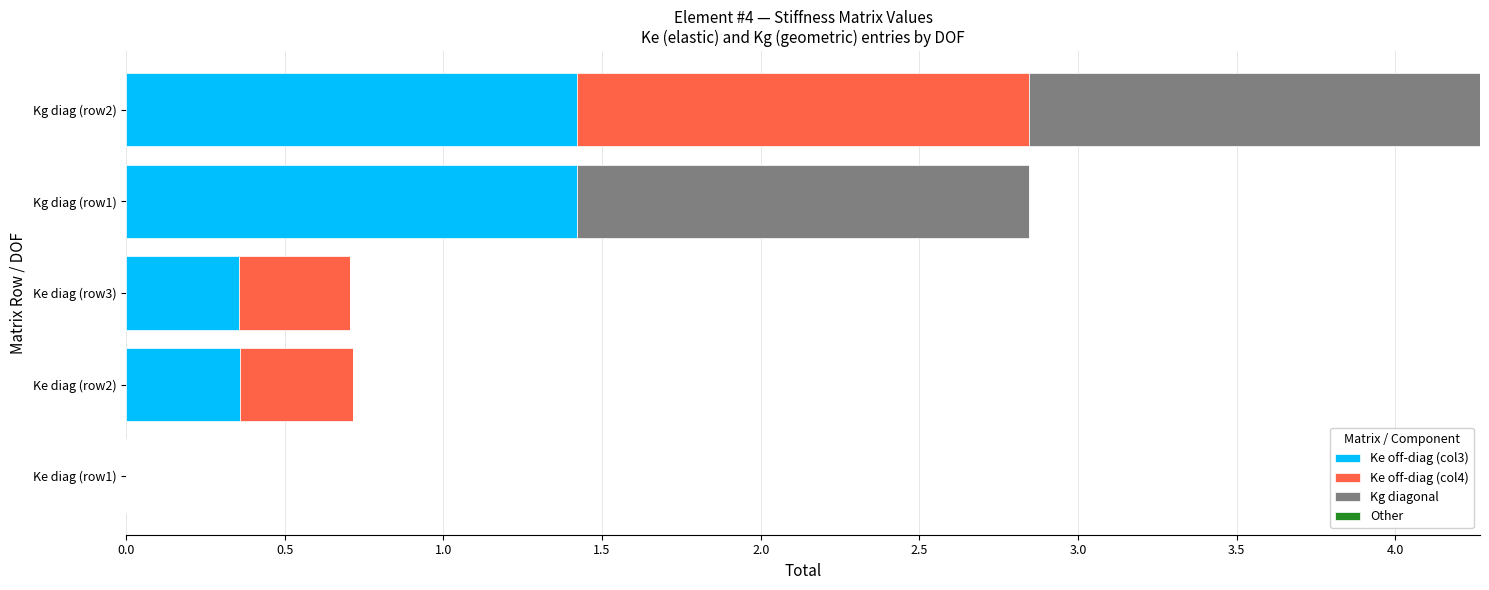

At which category is the sum across all series the highest?

Kg diag (row2)